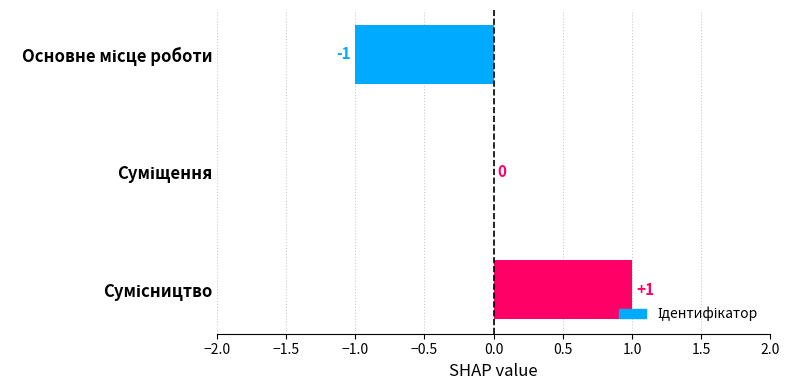

How many values are between -1 and 1?

3